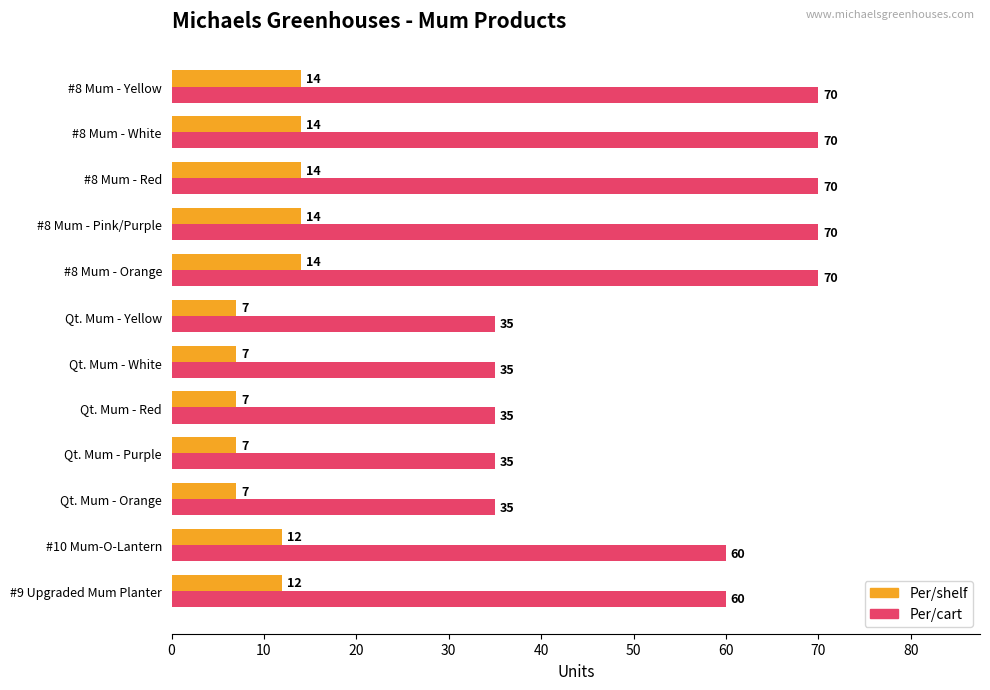

At how many categories does at least one series exceed 51?

7